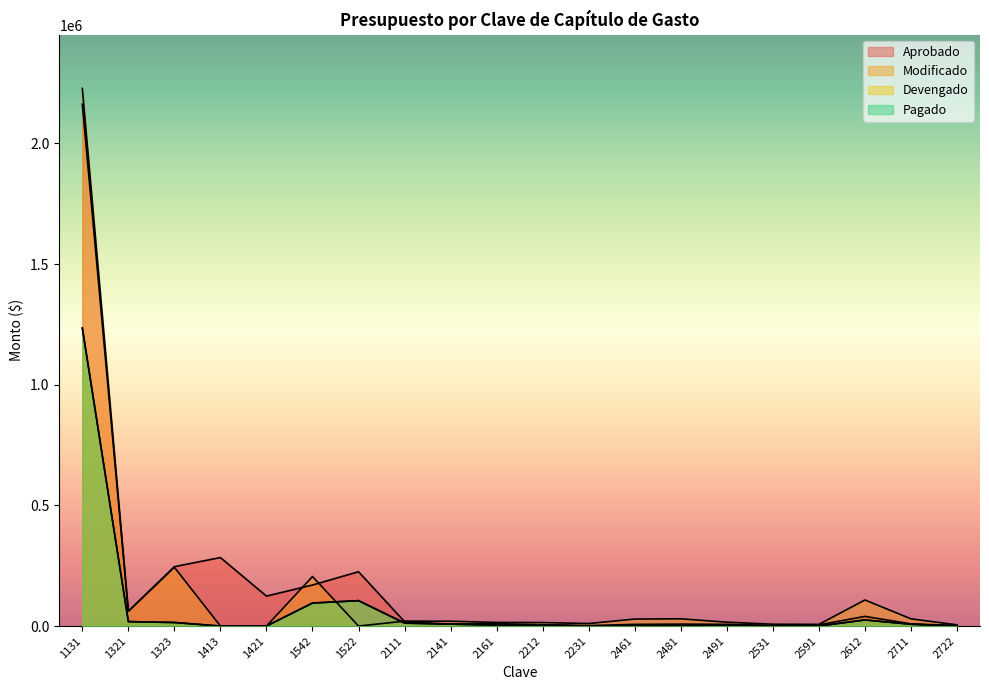

What position from the left is 2461?

13